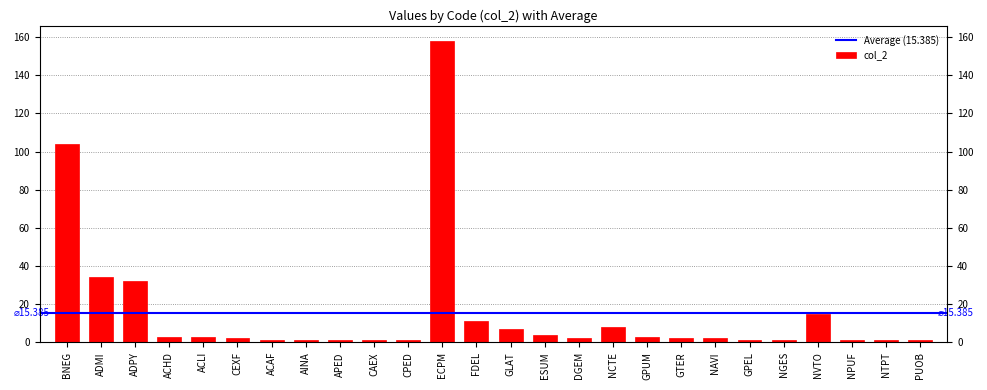

What is the difference between the values at GPEL and GPUM?

2